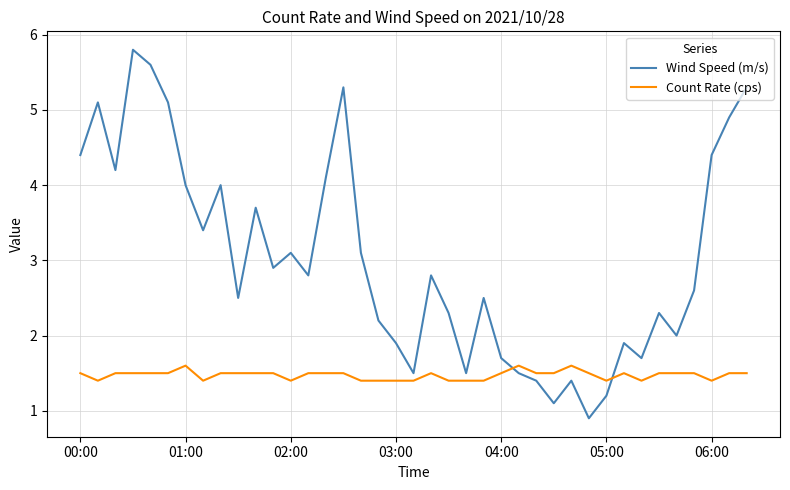

Which series has the largest range (max minus min)?

Wind Speed (m/s)